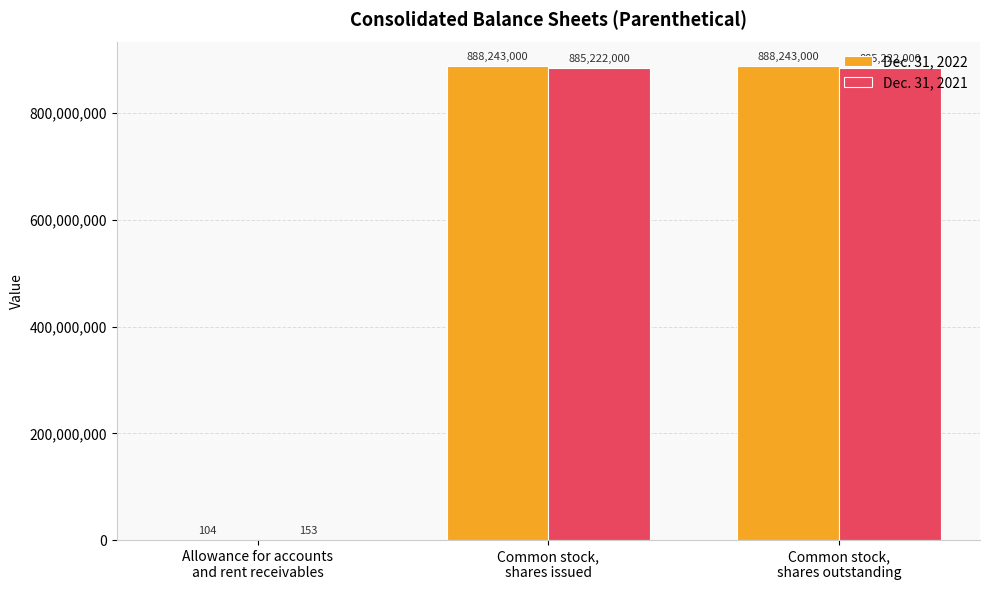

The Dec. 31, 2022 series shows 888243000 at Common stock,
shares outstanding. True or false?

True